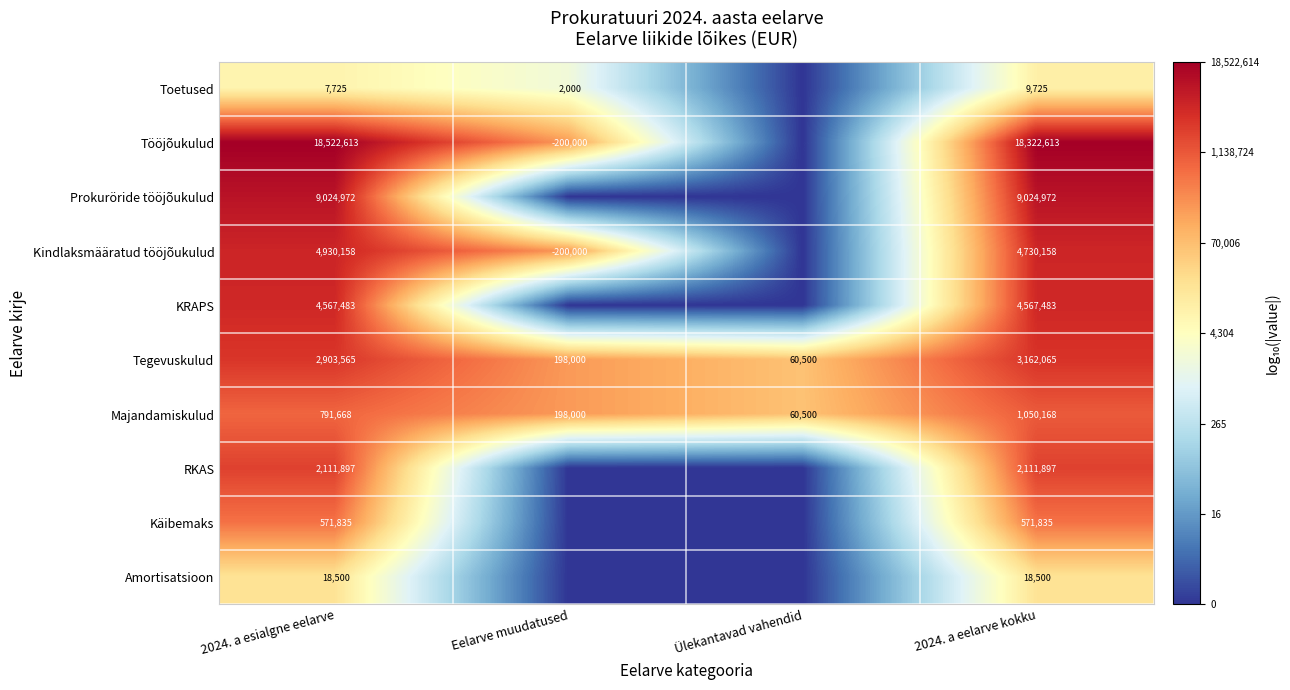

How many data points in Tegevuskulud are less than 2903565?

2